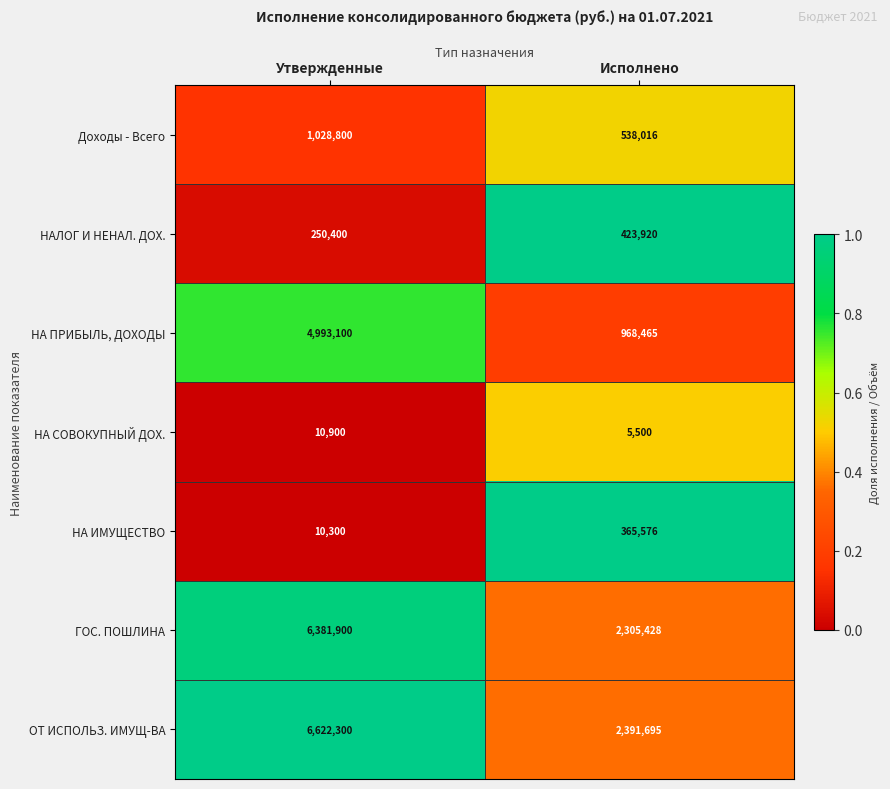

The value of ОТ ИСПОЛЬЗ. ИМУЩ-ВА at Исполнено is 479361. True or false?

False